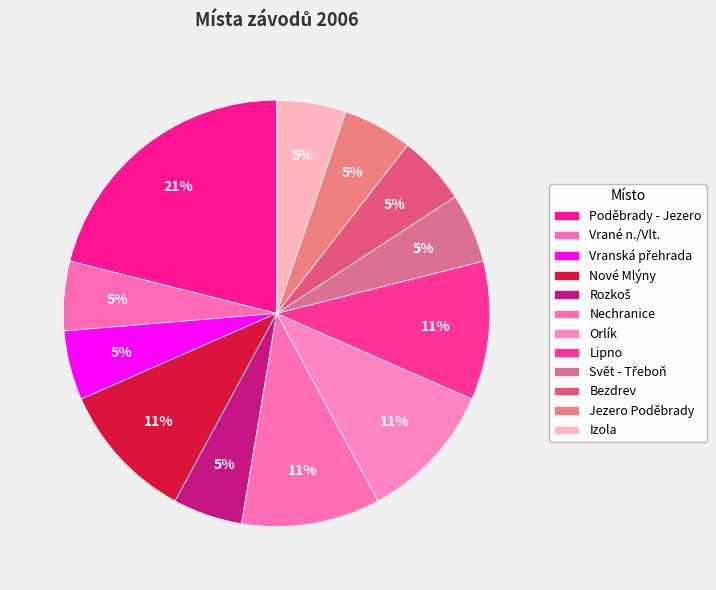

Count the number of slices in the pie.

12